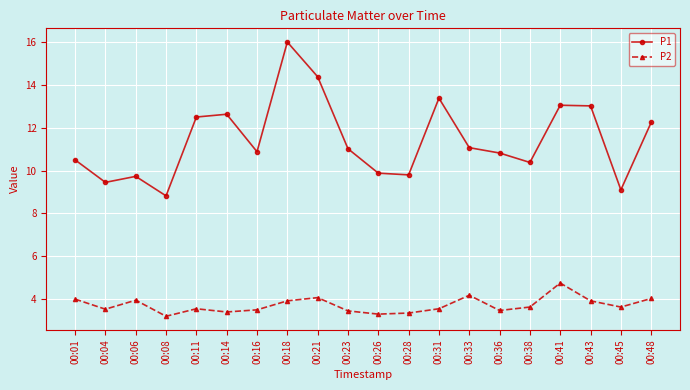

What is the sum of all P1 values?

228.7